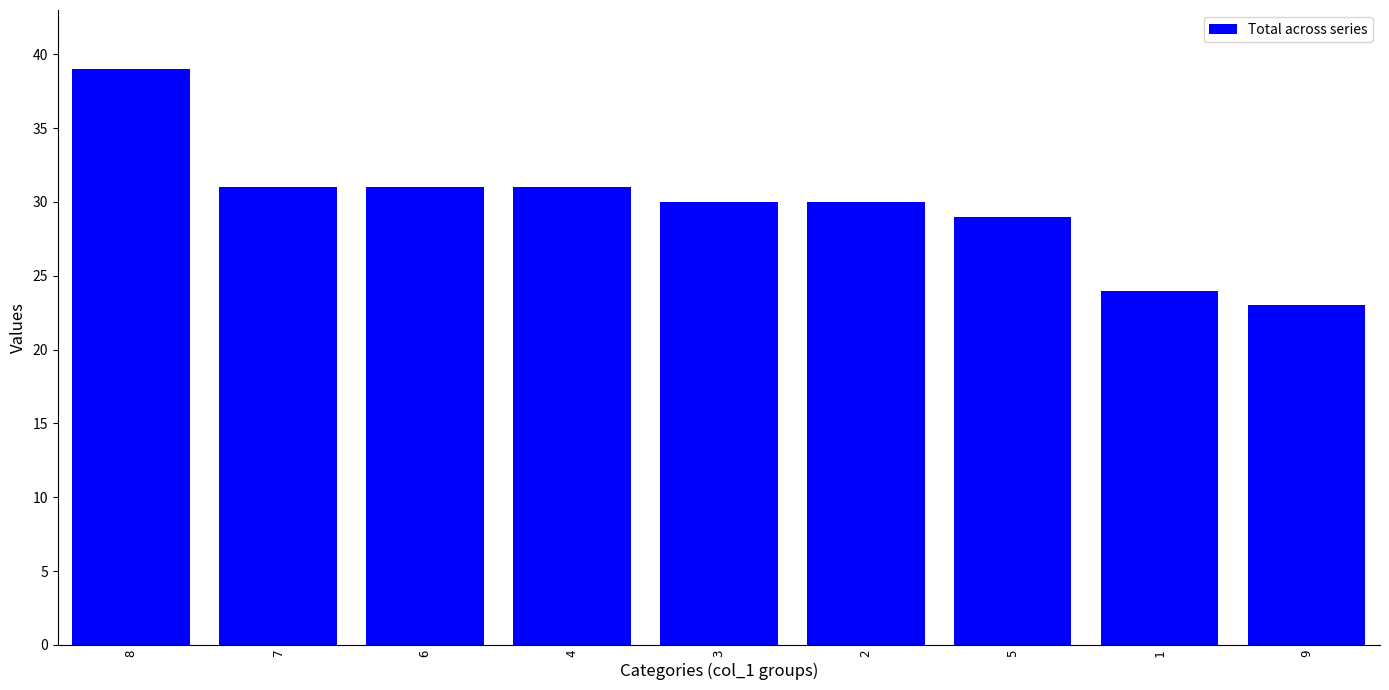

Reading left to right, extract all data points from this chart.

8=39	7=31	6=31	4=31	3=30	2=30	5=29	1=24	9=23